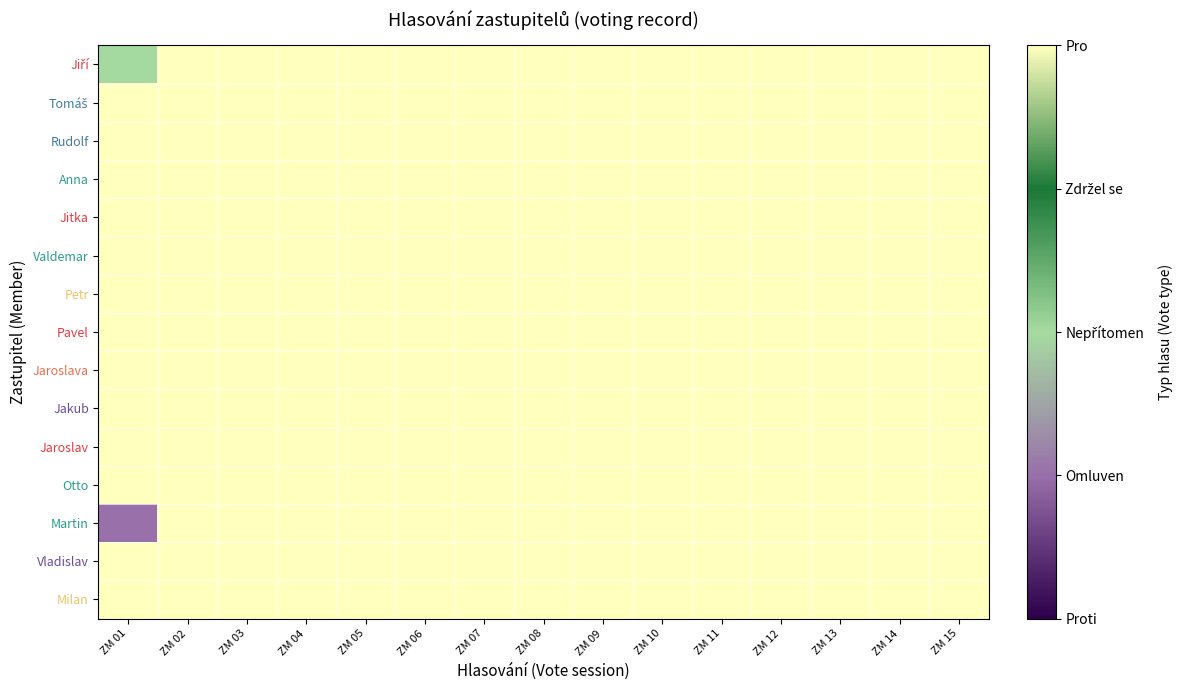

Rank the series by their maximum value, from lowest to highest.

Jiří, Tomáš, Rudolf, Anna, Jitka, Valdemar, Petr, Pavel, Jaroslava, Jakub, Jaroslav, Otto, Martin, Vladislav, Milan